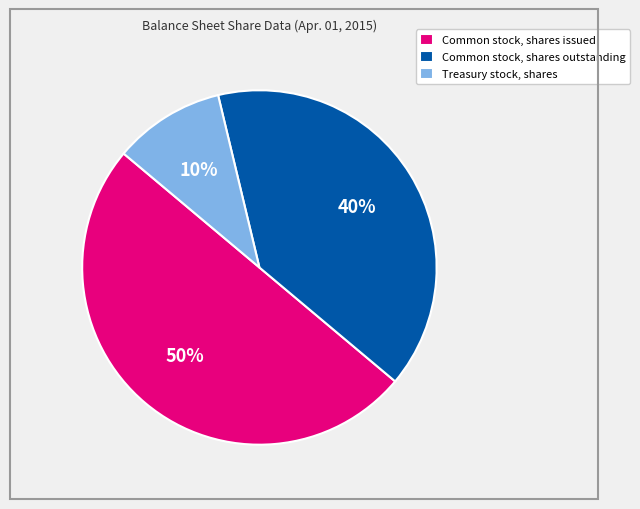

Between Treasury stock, shares and Common stock, shares issued, which is larger?

Common stock, shares issued